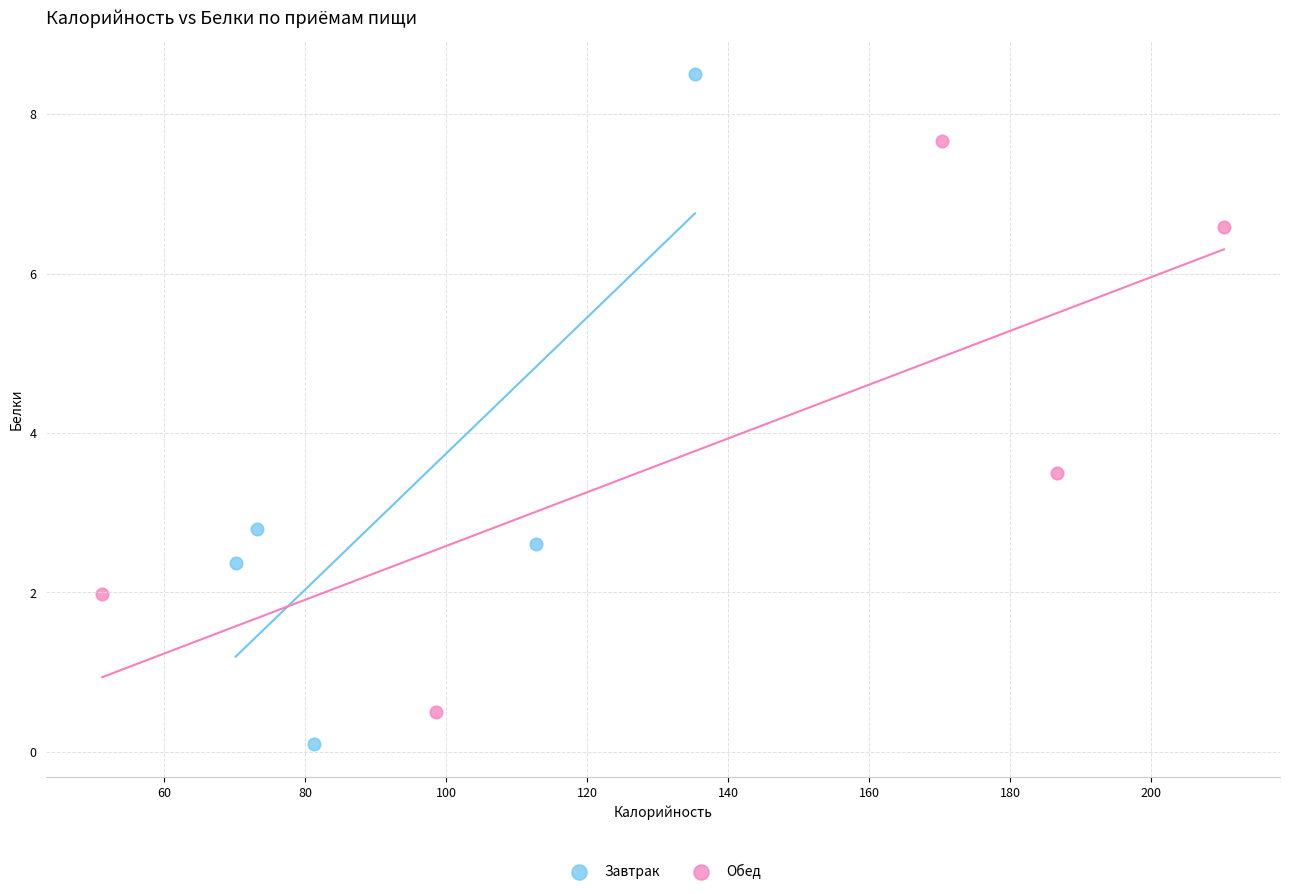

Which series contains the highest Y value?

Завтрак